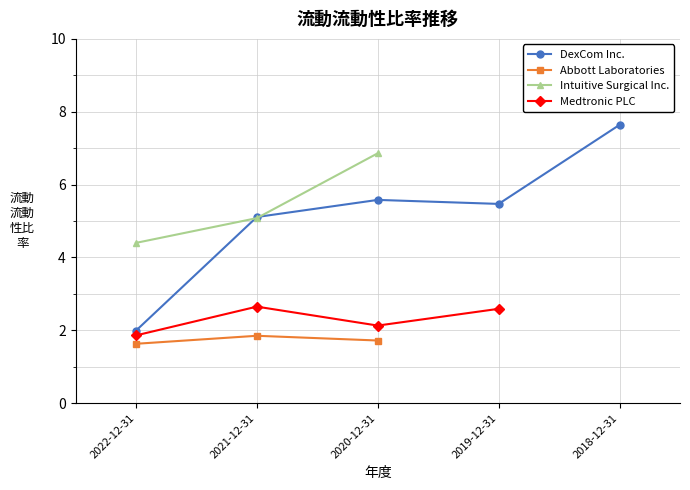

Which label corresponds to the largest value in the chart?

2018-12-31